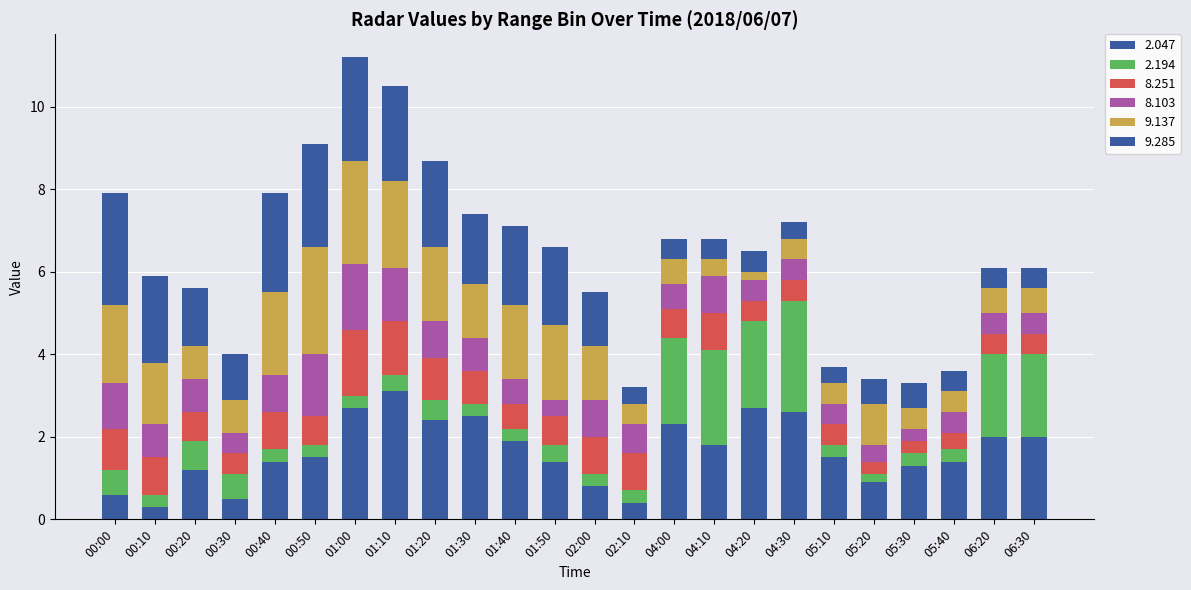

How many distinct data groups are displayed?

6